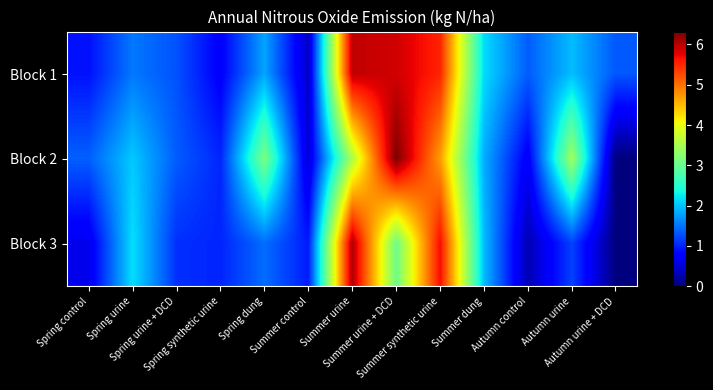

Which series changed the most between Spring control and Autumn control?

Block 2